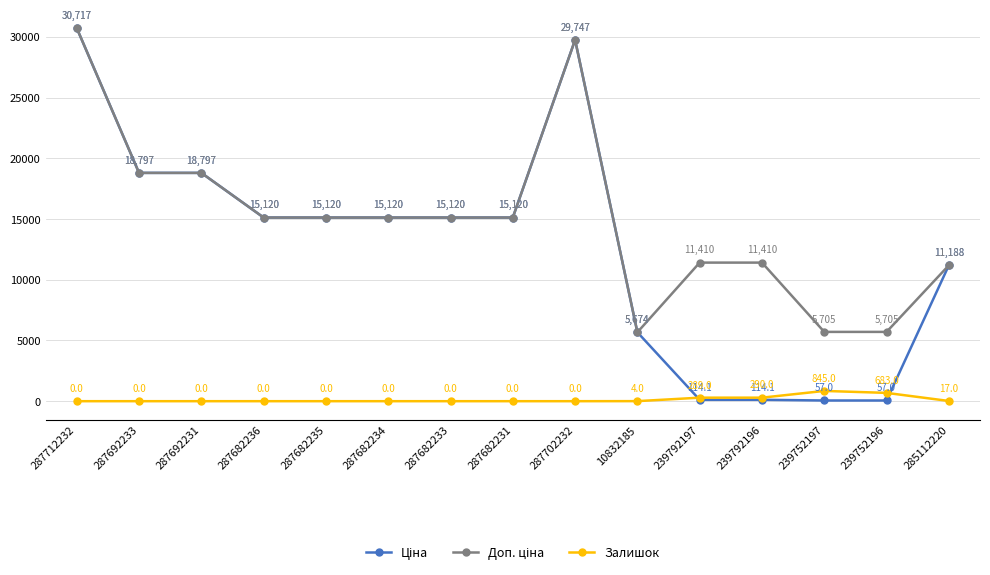

Where is the first local maximum for Залишок?

239752197